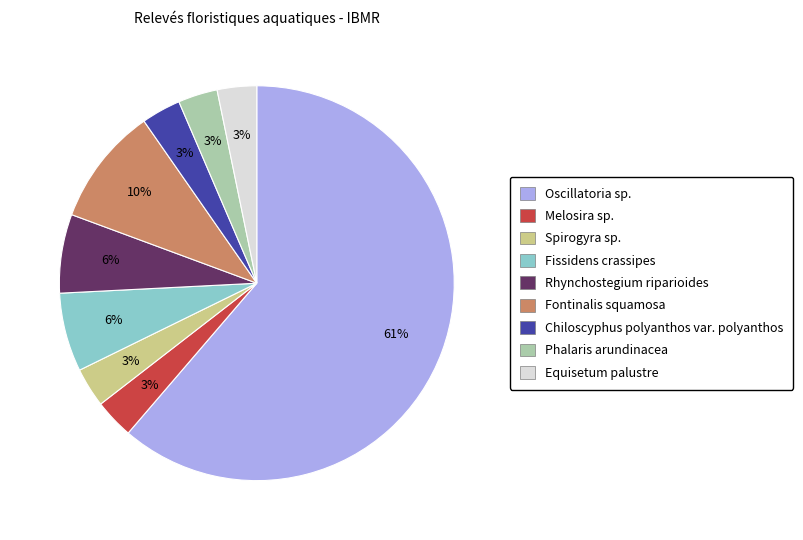

How many slices are in this pie chart?

9